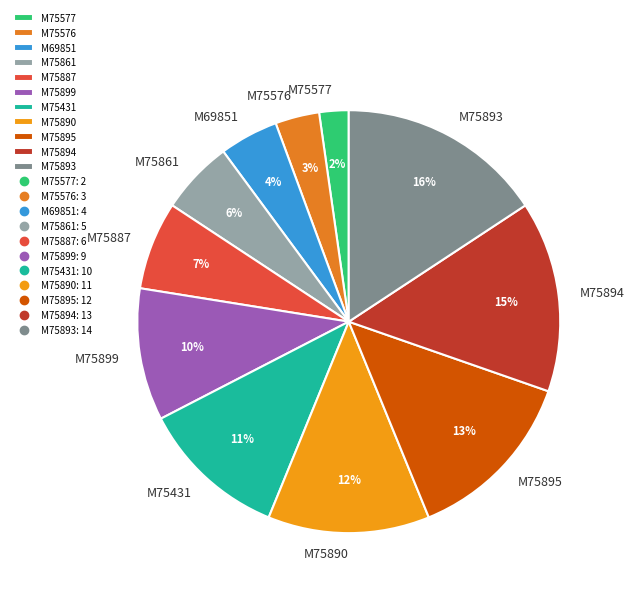

True or false: M75887 accounts for 7% of the total.

True